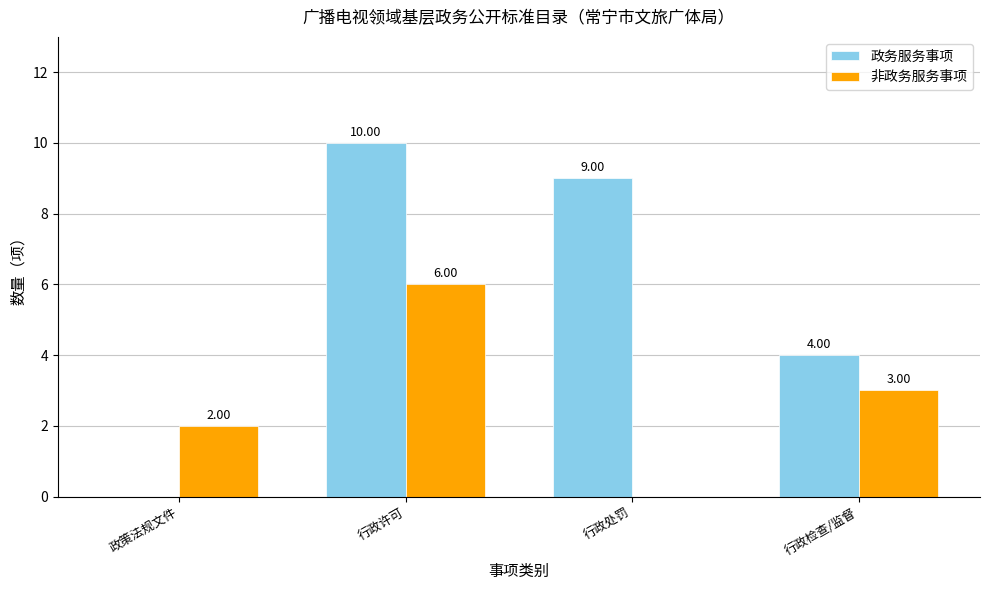

At which category is the sum across all series the highest?

行政许可